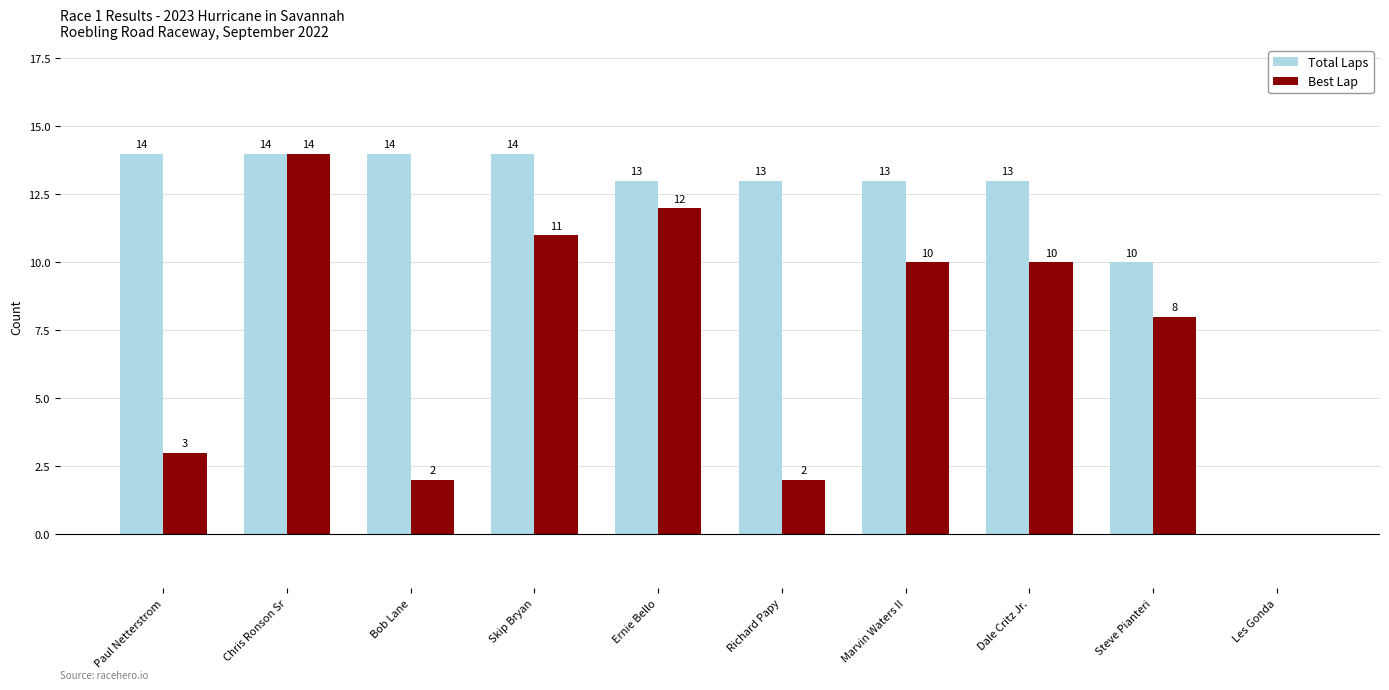

Where is Best Lap nearest to the value 7?

Steve Pianteri